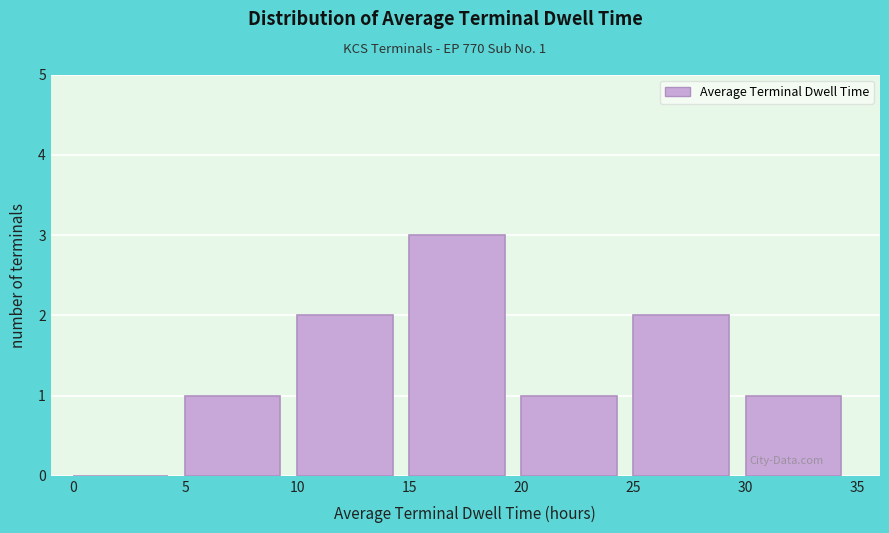

Over which range of the x-axis is the bar tallest?

15 to 20